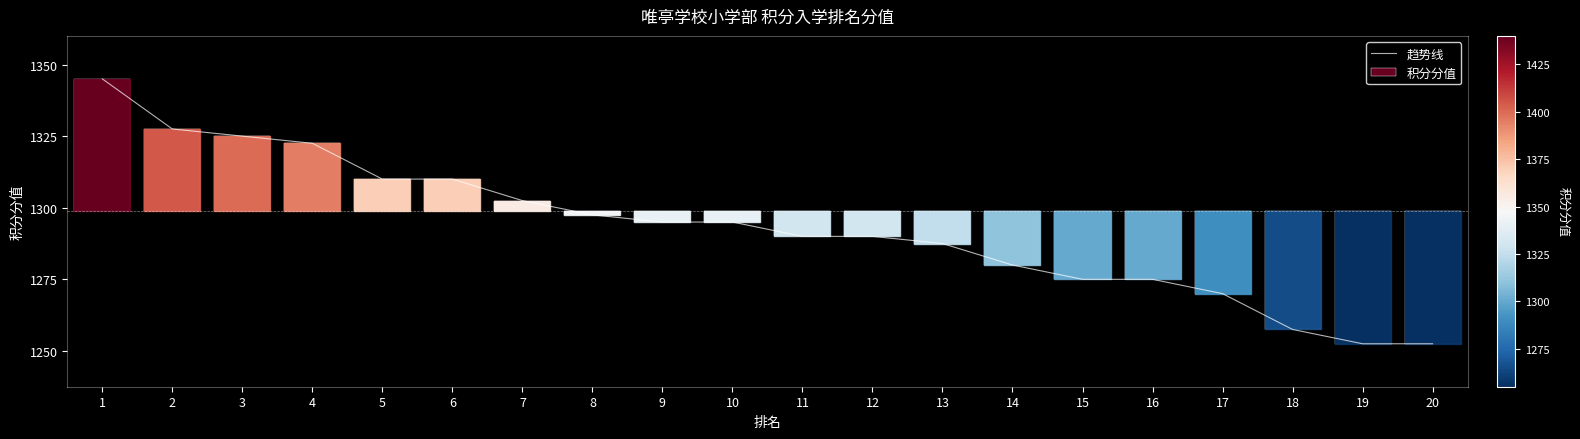

Which category has the highest value across all series?

1